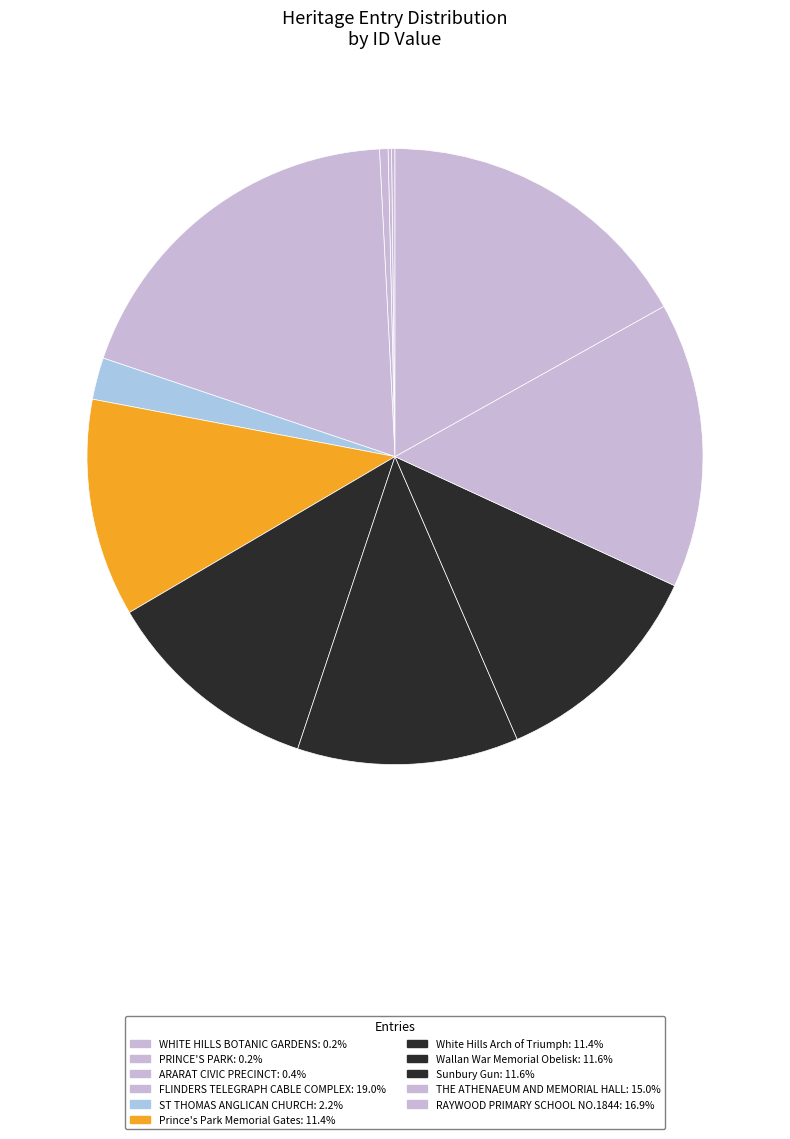

Is it true that RAYWOOD PRIMARY SCHOOL NO.1844 is 5% of the pie?

False